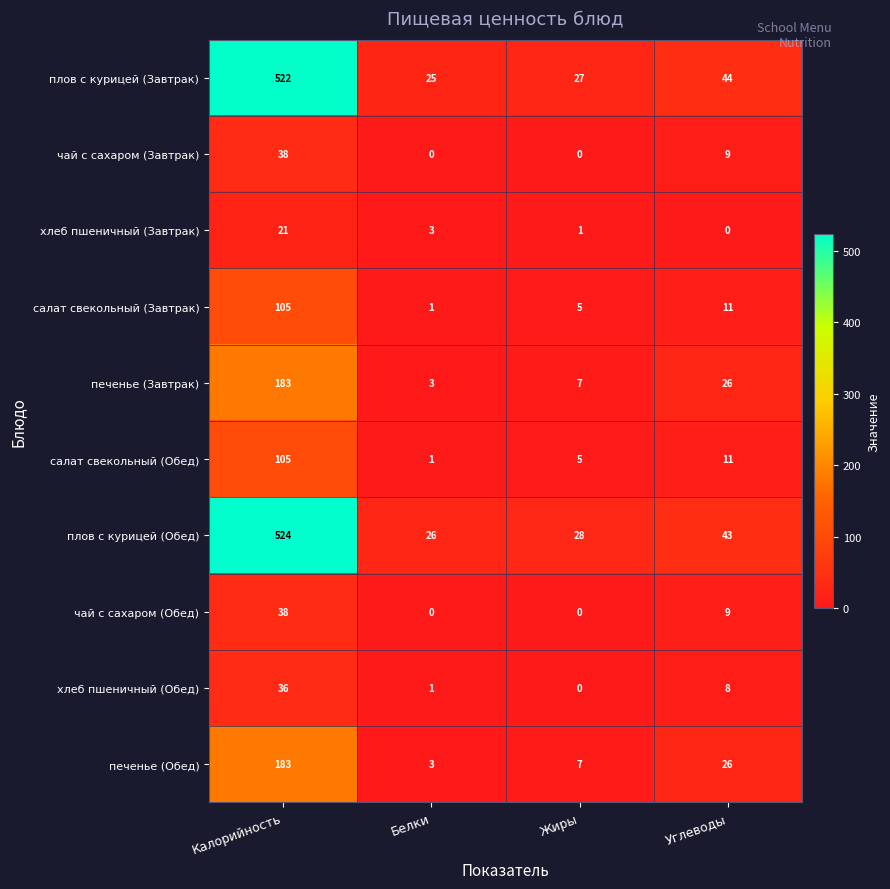

Count the number of data series in this chart.

10